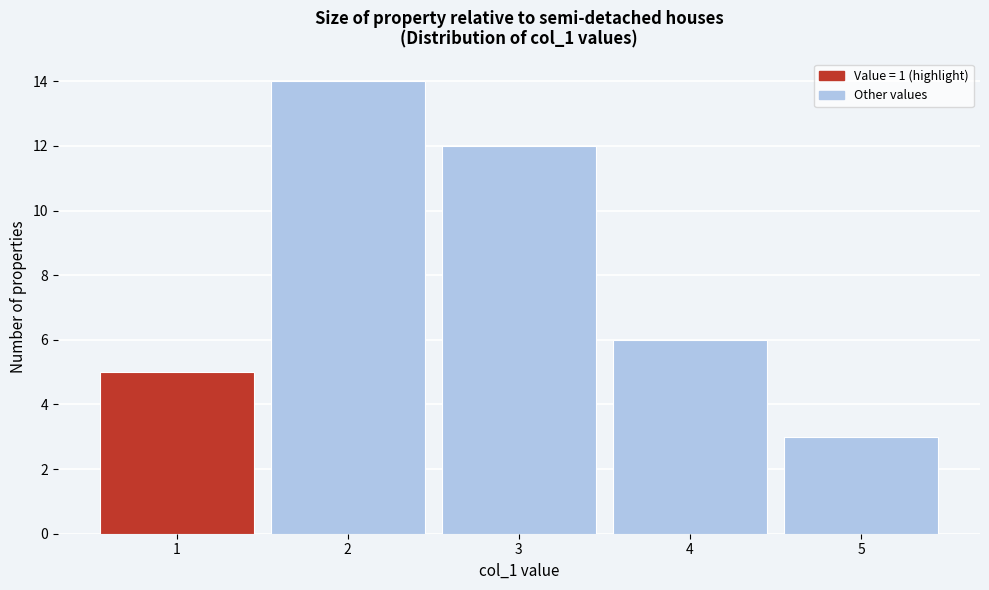

Reading left to right, list every bar in this chart as the range it spans on the x-axis followed by its height. The values are not printed on the chart, so give them approximately, as read against the axis.

0.5 to 1.5: 5
1.5 to 2.5: 14
2.5 to 3.5: 12
3.5 to 4.5: 6
4.5 to 5.5: 3